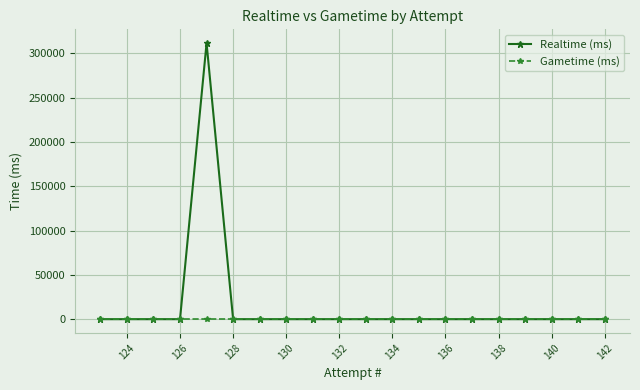

List the series in order of their peak value, lowest first.

Gametime (ms), Realtime (ms)